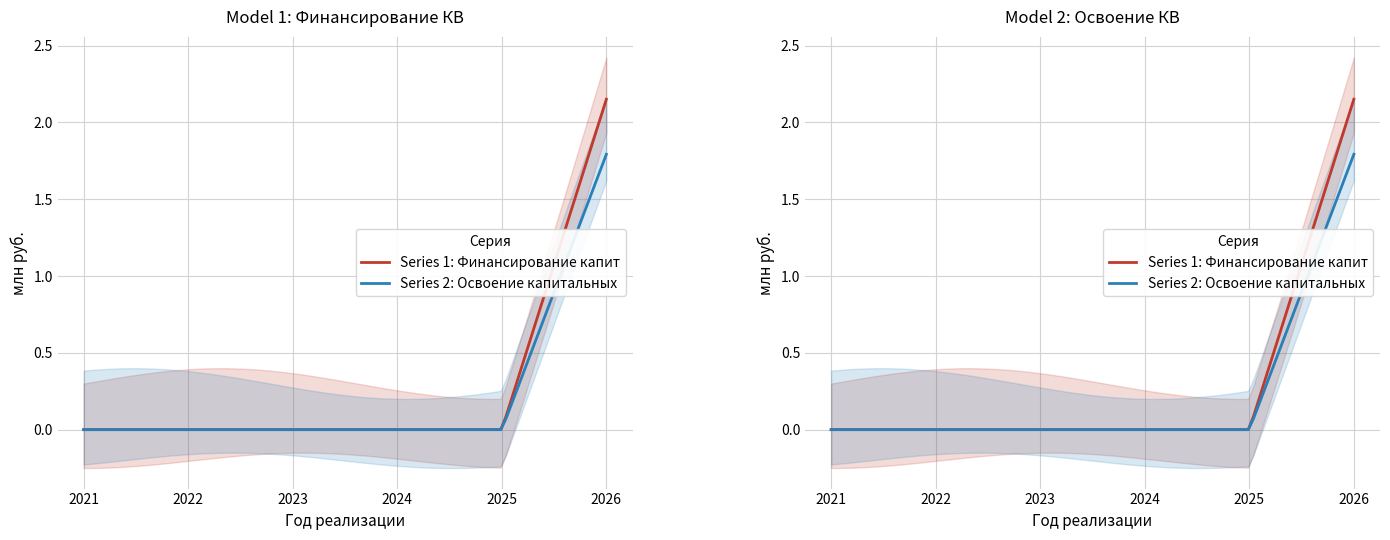

The value of Освоение капитальных вложений at 2022 is 0.6. True or false?

False